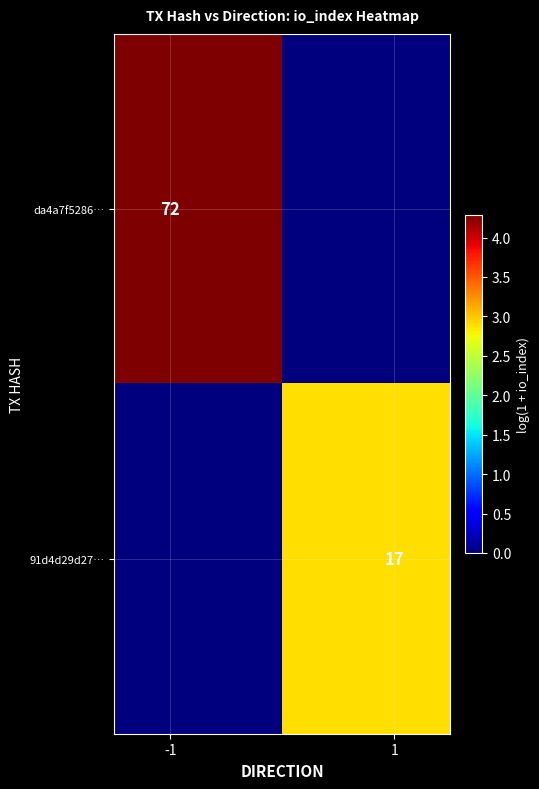

Which series has the widest spread of values?

da4a7f5286…